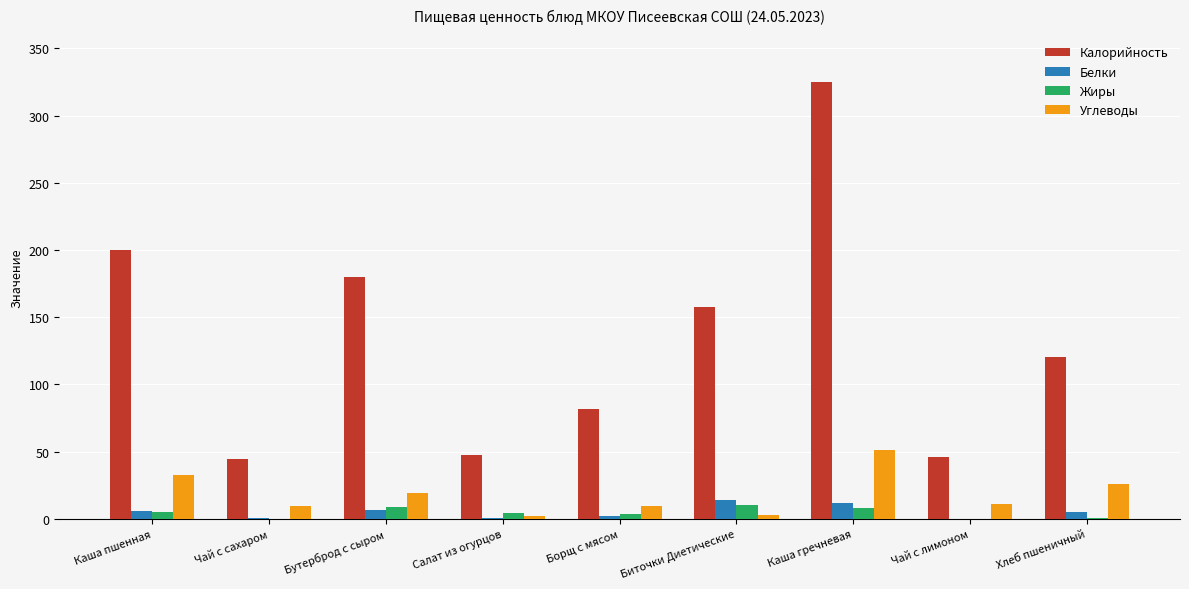

Between Каша пшенная and Каша гречневая, which series saw the biggest shift?

Калорийность